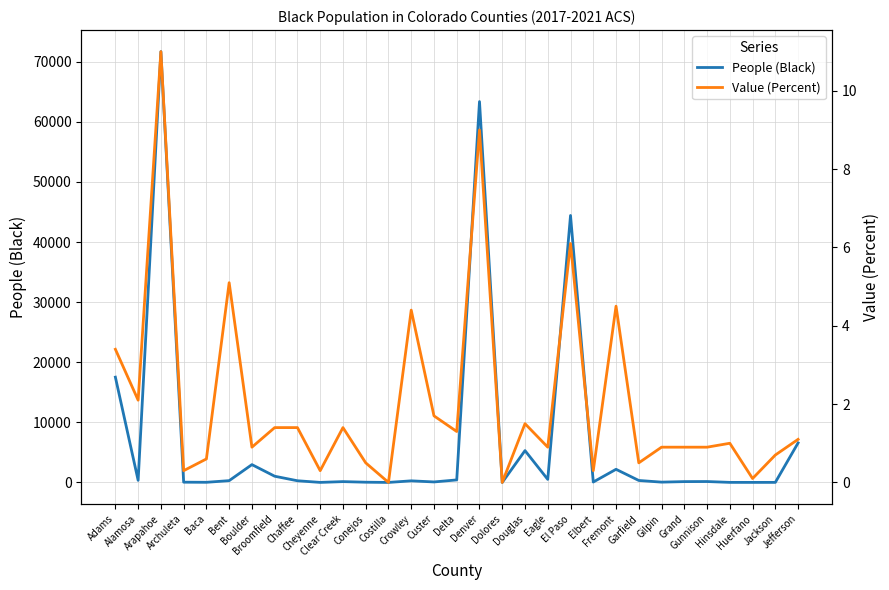

What is the total value across all series at Grand?

136.9